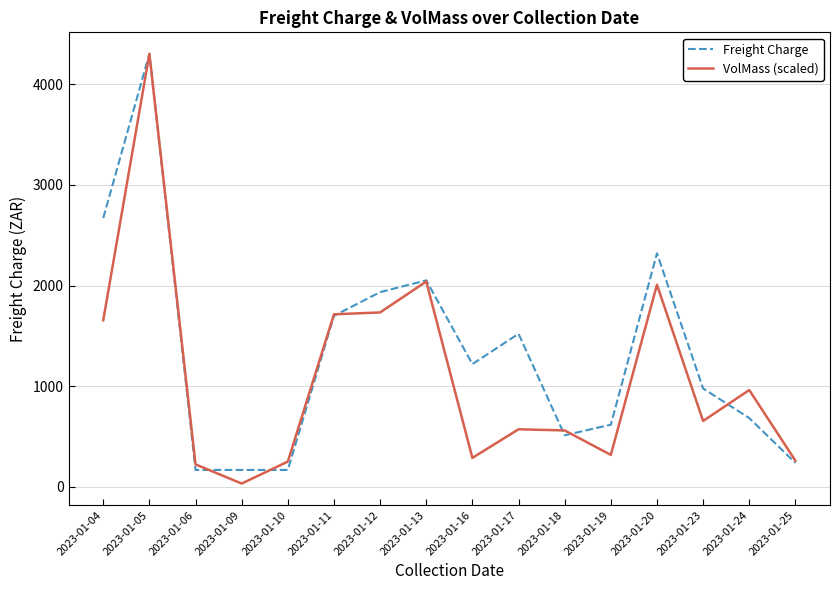

Between 2023-01-12 and 2023-01-20, which series saw the biggest shift?

Freight Charge